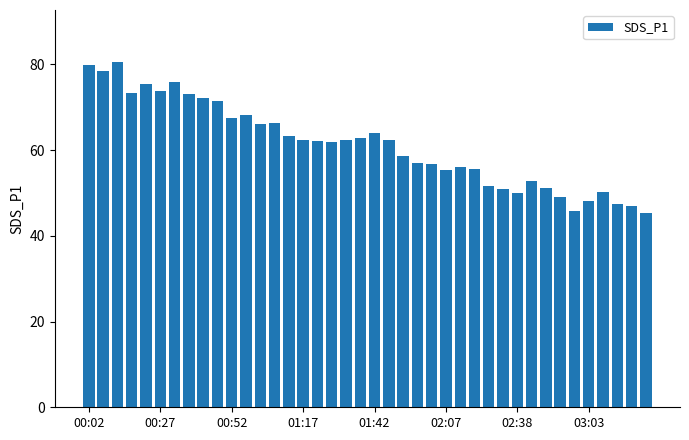

What is the value of the 5th bar from the left?

75.4